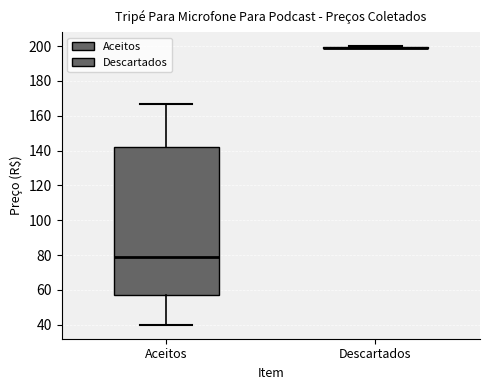

Comparing the boxes themselves (not the whiskers), which one is the tallest?

Aceitos